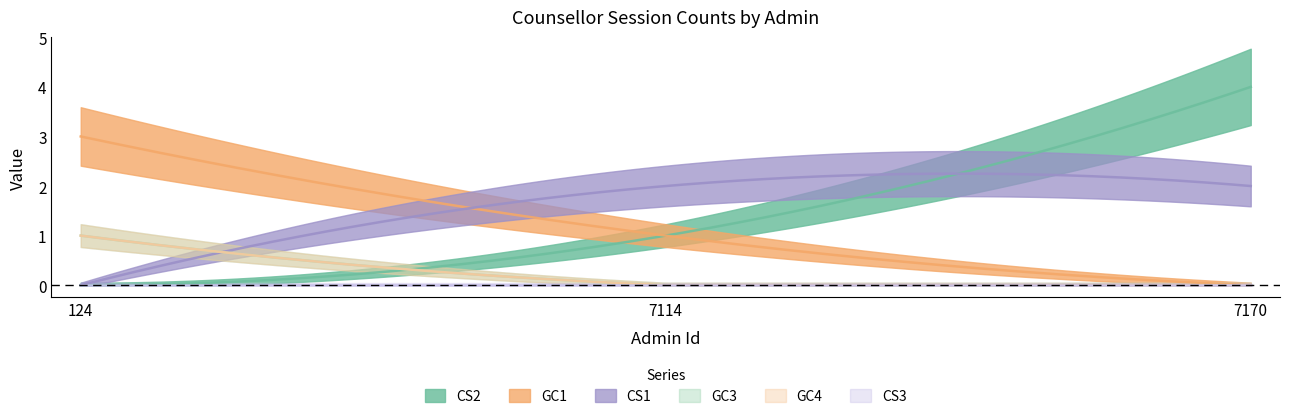

List the labels in order of GC1 value, largest first.

124, 7114, 7170